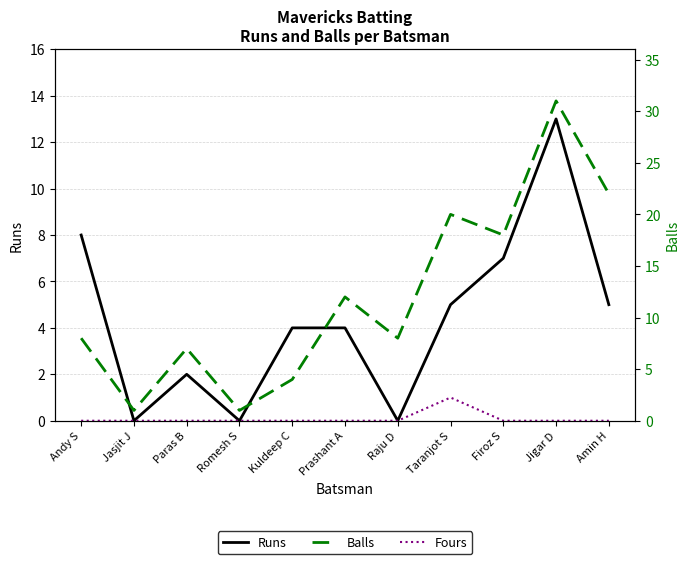

Reading left to right, what are all the values shown in this chart?

Runs: 8	0	2	0	4	4	0	5	7	13	5
Fours: 0	0	0	0	0	0	0	1	0	0	0
Balls: 8	1	7	1	4	12	8	20	18	31	22